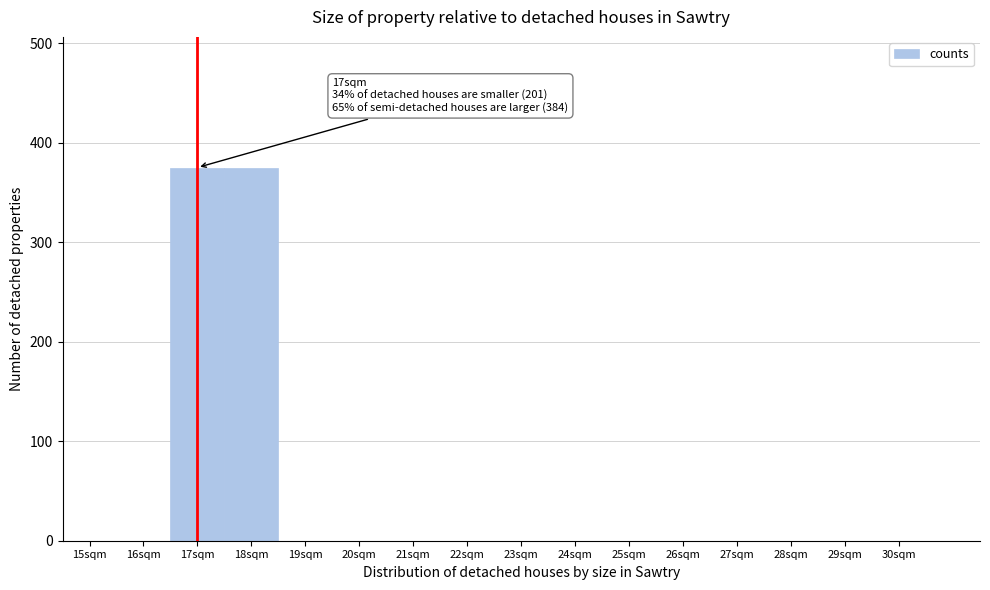

Reading left to right, what are all the values shown in this chart?

15sqm=0	16sqm=0	17sqm=375	18sqm=375	19sqm=0	20sqm=0	21sqm=0	22sqm=0	23sqm=0	24sqm=0	25sqm=0	26sqm=0	27sqm=0	28sqm=0	29sqm=0	30sqm=0